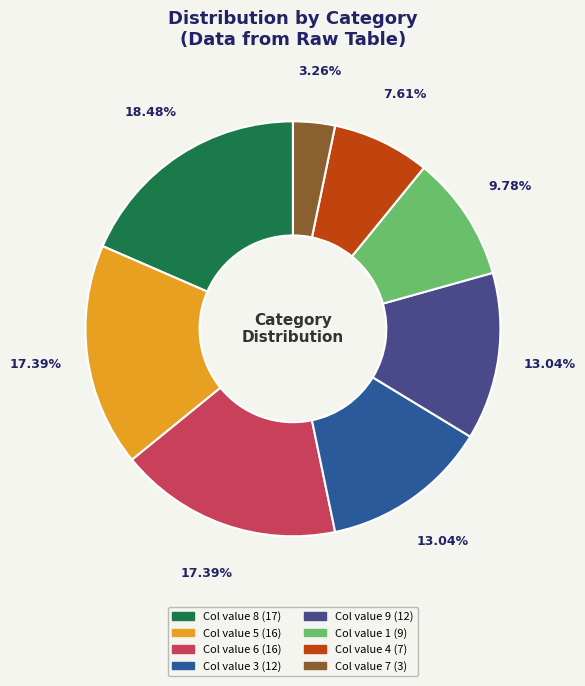

Which slice is the largest?

8